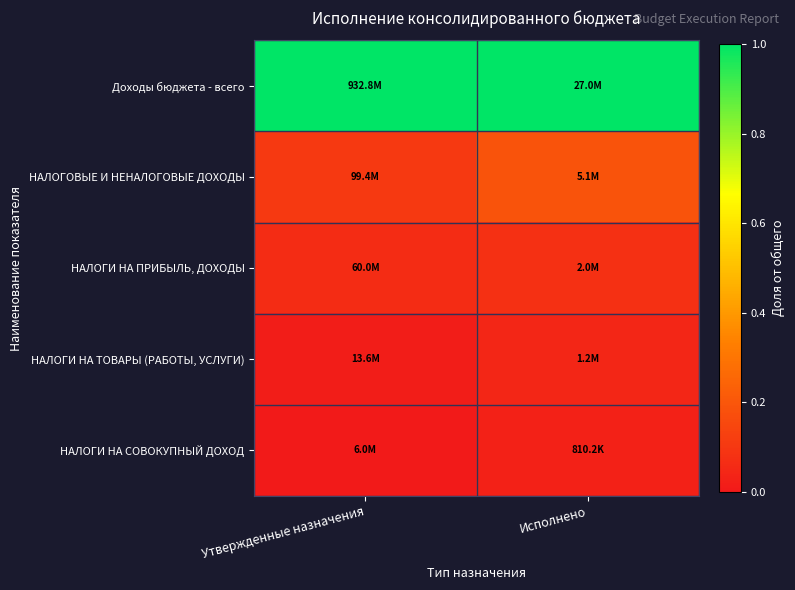

At Исполнено, list the series in order from smallest to largest.

НАЛОГИ НА СОВОКУПНЫЙ ДОХОД, НАЛОГИ НА ТОВАРЫ (РАБОТЫ, УСЛУГИ), НАЛОГИ НА ПРИБЫЛЬ, ДОХОДЫ, НАЛОГОВЫЕ И НЕНАЛОГОВЫЕ ДОХОДЫ, Доходы бюджета - всего